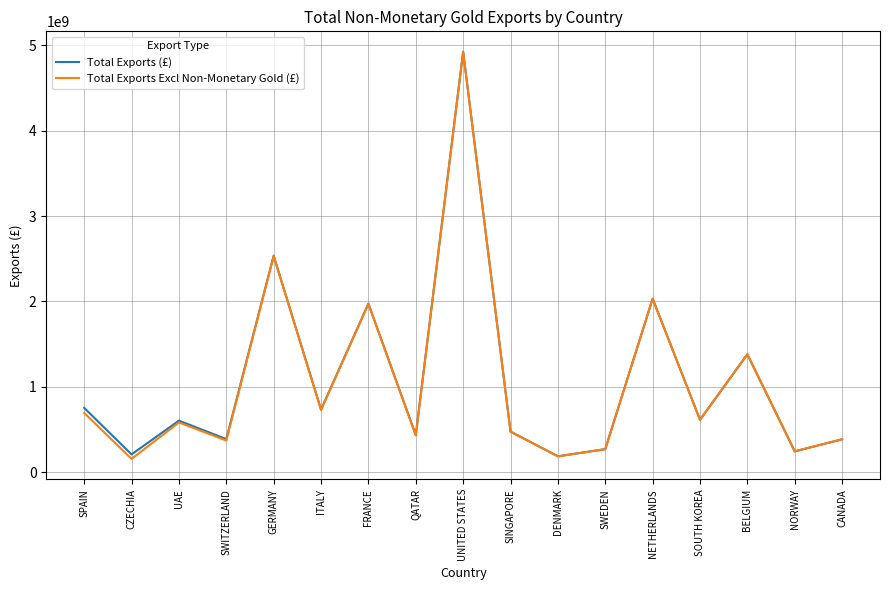

Is it true that Total Exports (£) equals 71104425 at NORWAY?

False